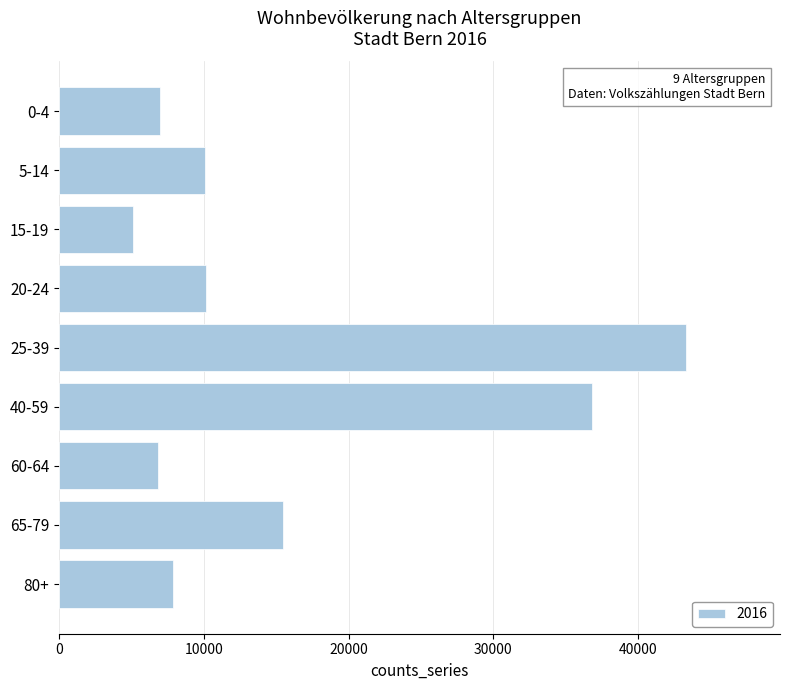

Is it true that the value at 25-39 is 68864?

False